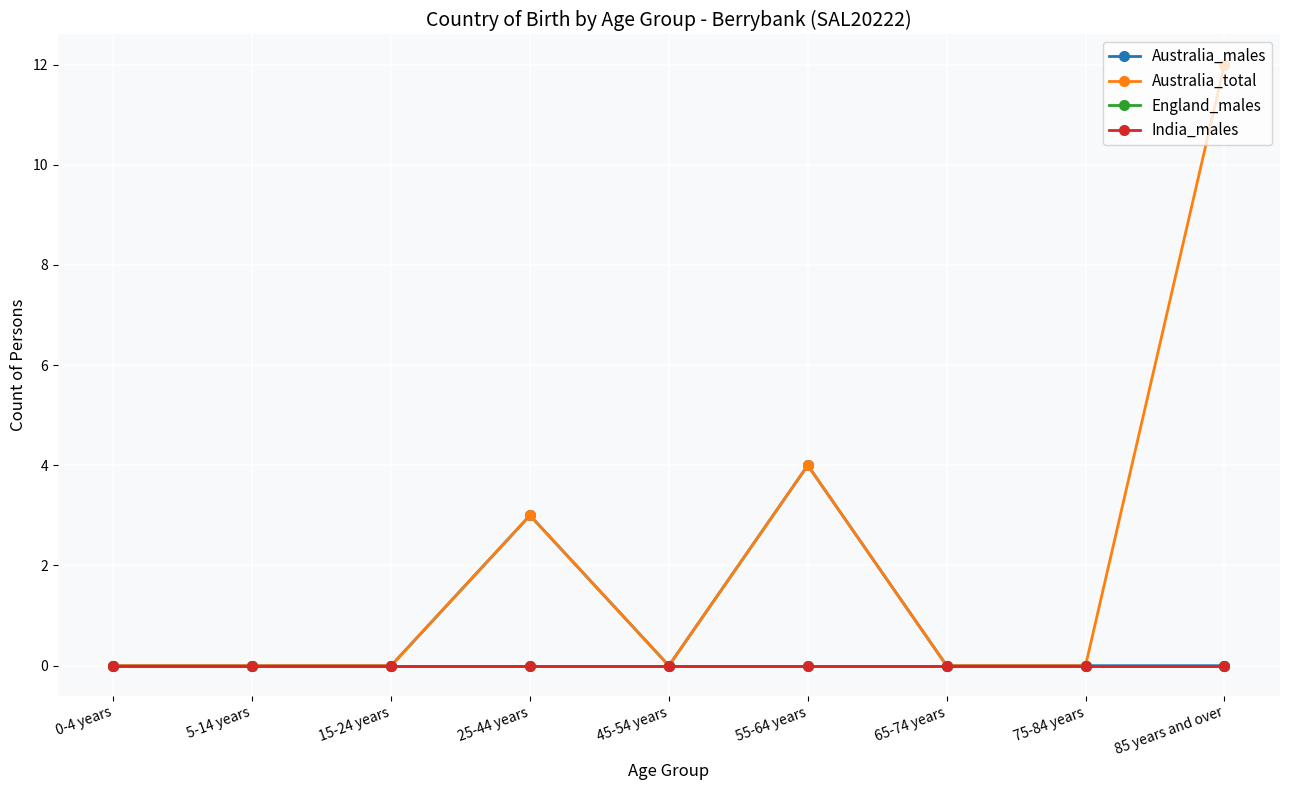

Reading right to left, what are all the values shown in this chart?

Australia_males: 0	0	0	4	0	3	0	0	0
Australia_total: 12	0	0	4	0	3	0	0	0
England_males: 0	0	0	0	0	0	0	0	0
India_males: 0	0	0	0	0	0	0	0	0